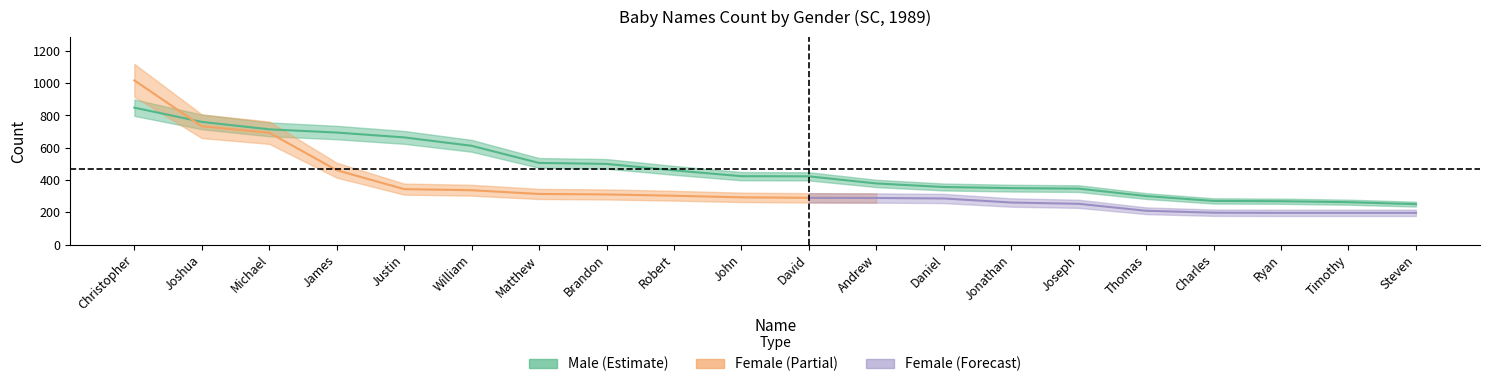

What position from the left is Steven?

20